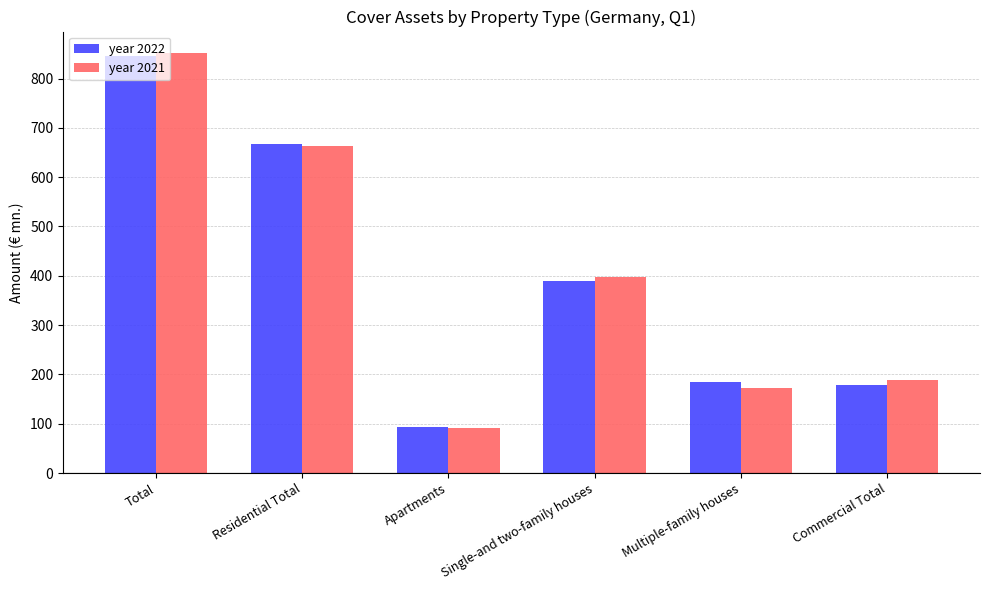

At Single-and two-family houses, list the series in order from largest to smallest.

year 2021, year 2022